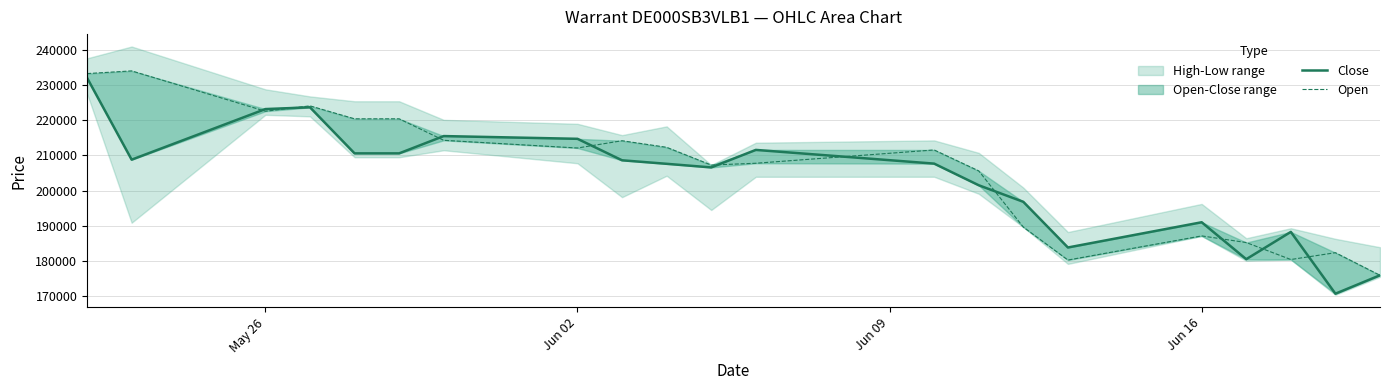

True or false: Close has a value of 248694 at 20.

False